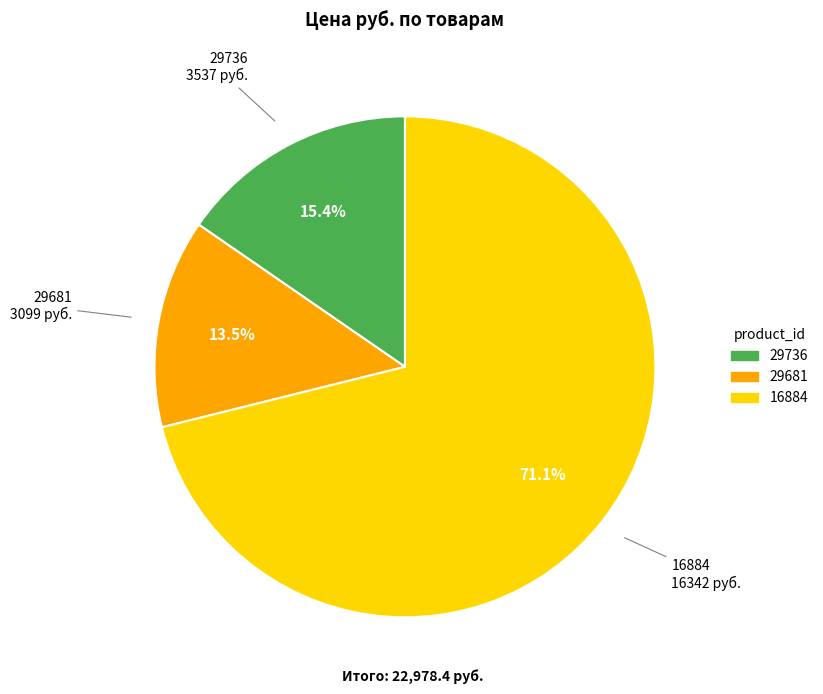

To the nearest percent, what portion does 16884 represent?

71%